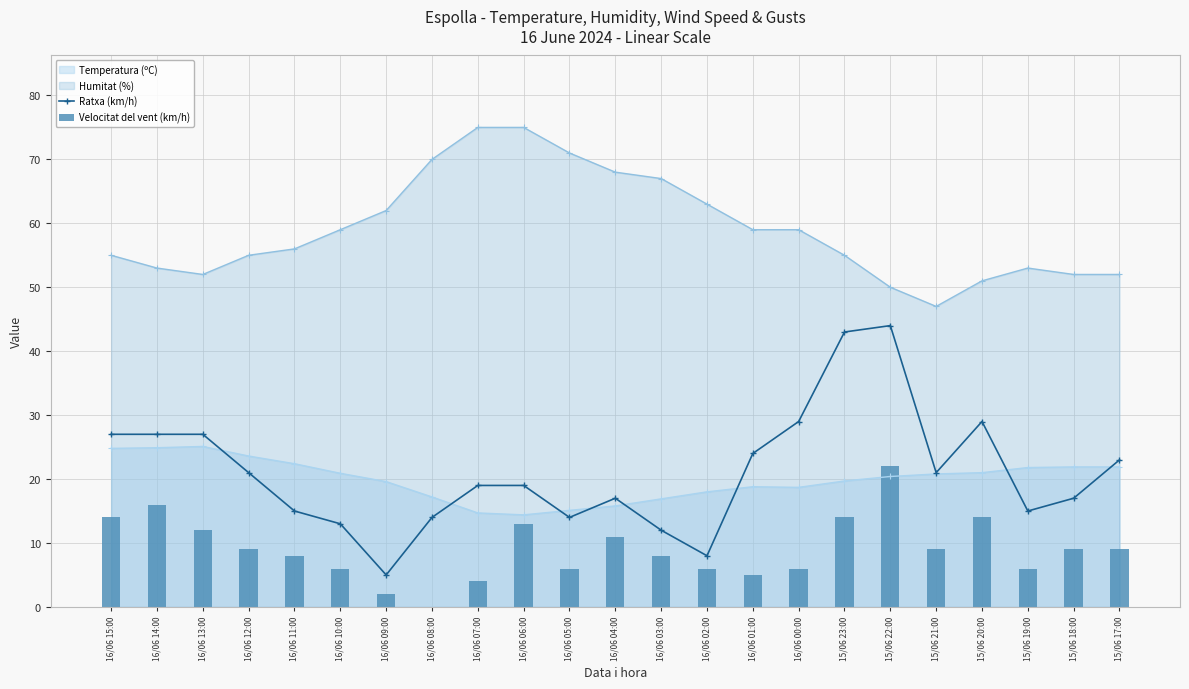

What is the difference between the maximum and minimum values in the Ratxa (km/h) series?

39.0